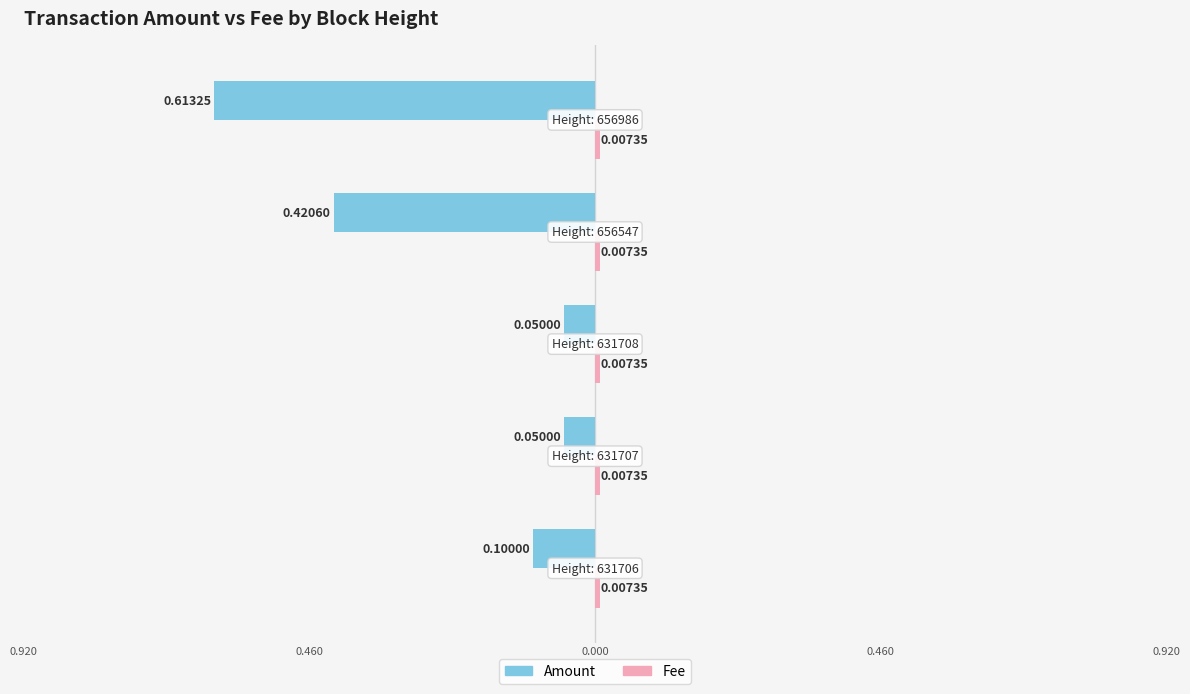

True or false: Fee has a value of 0.2 at 3.

False